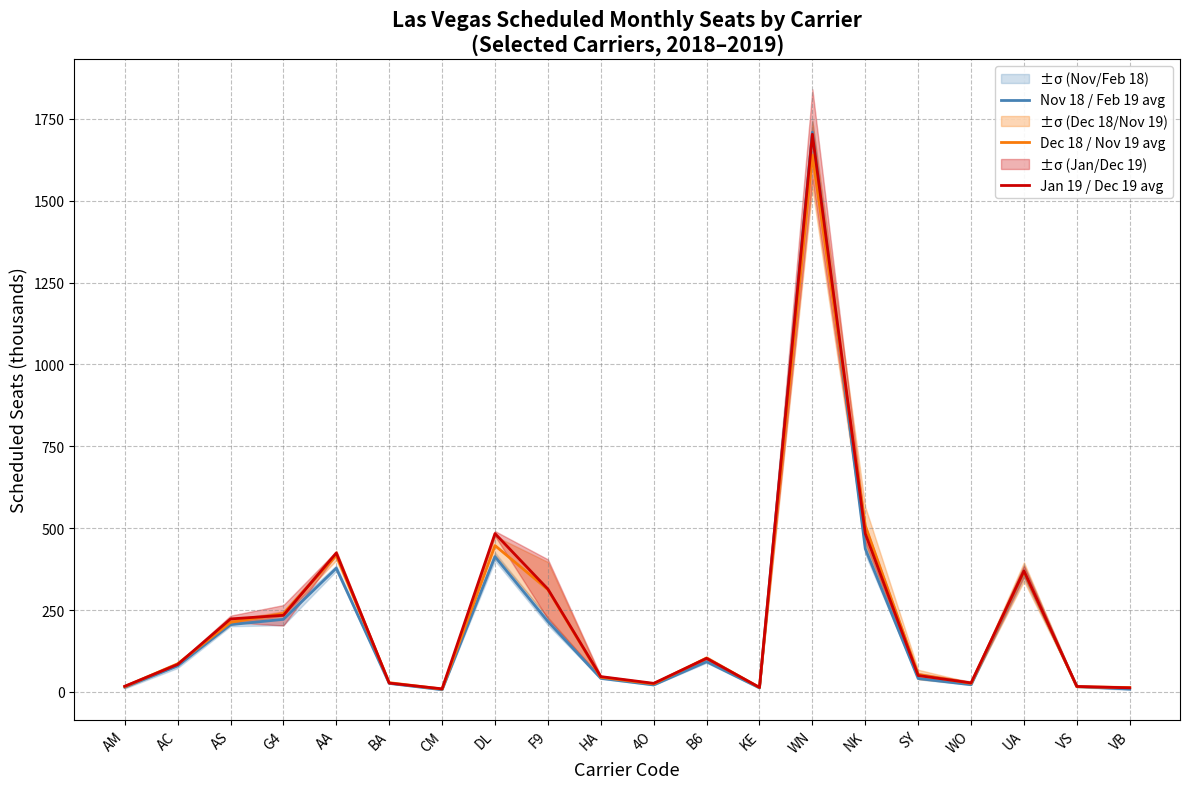

Which has a higher value, BA or 4O?

BA